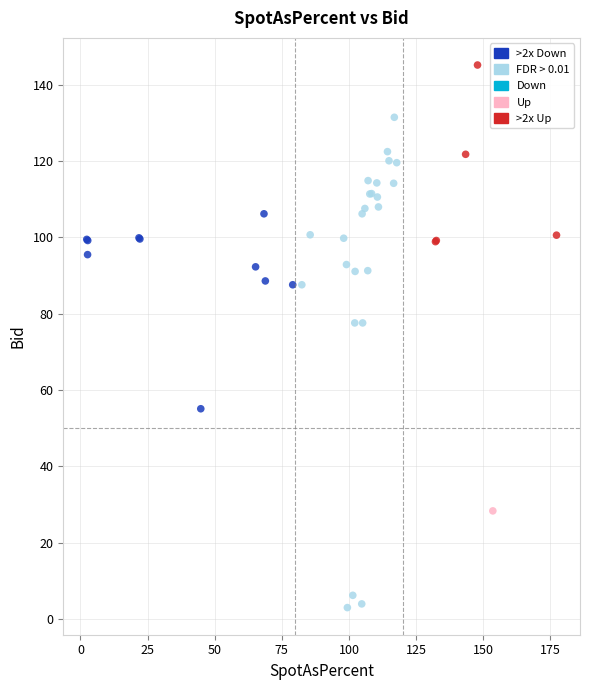

Which series reaches the minimum Y coordinate?

FDR > 0.01